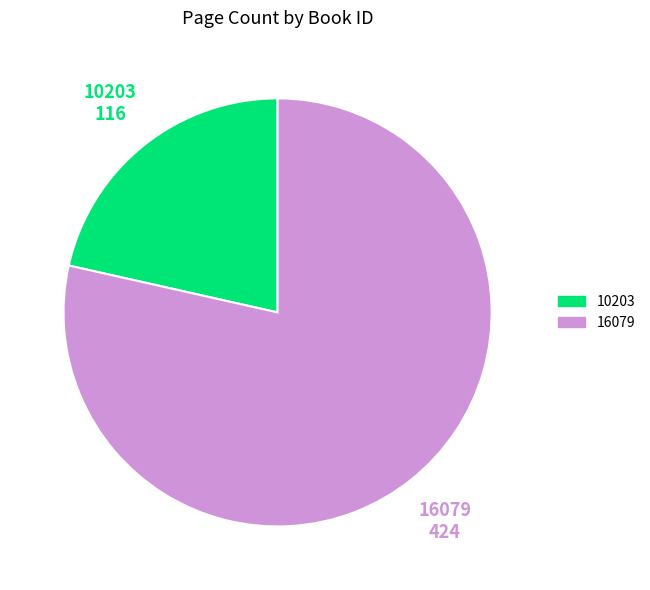

Rank the categories by value from highest to lowest.

16079, 10203